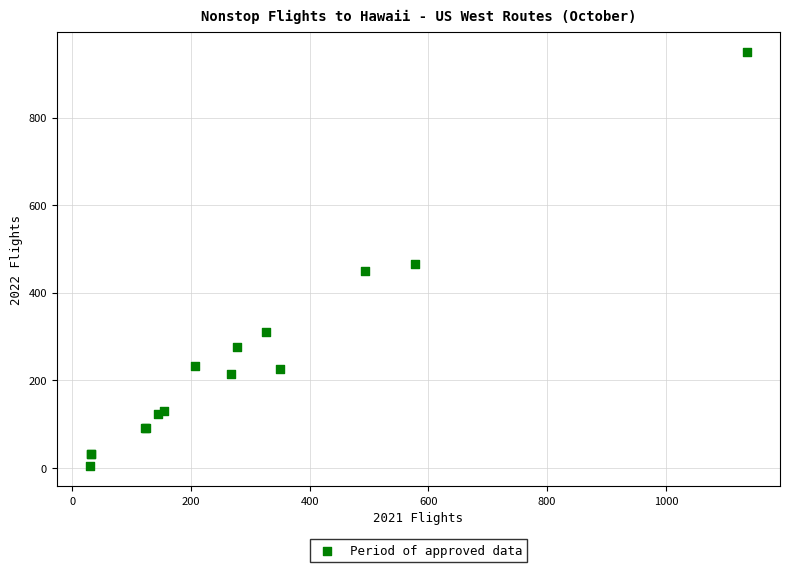

What Y value in the scatter plot is closest to 477?

465